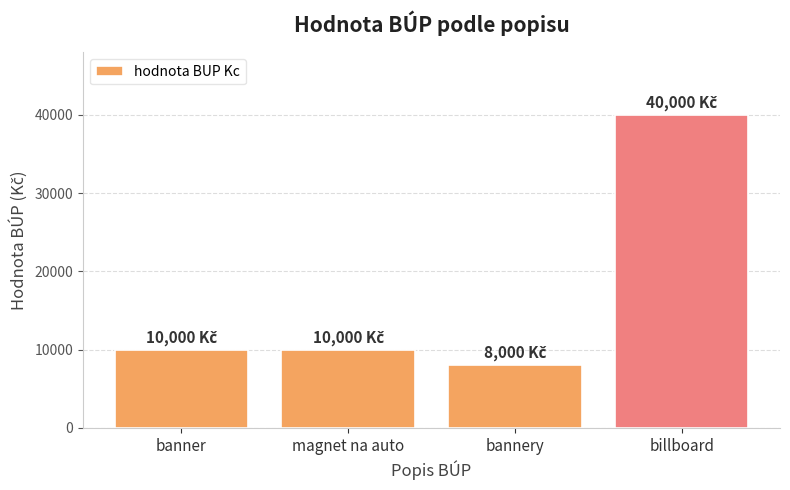

Is it true that the value at billboard is 14989?

False